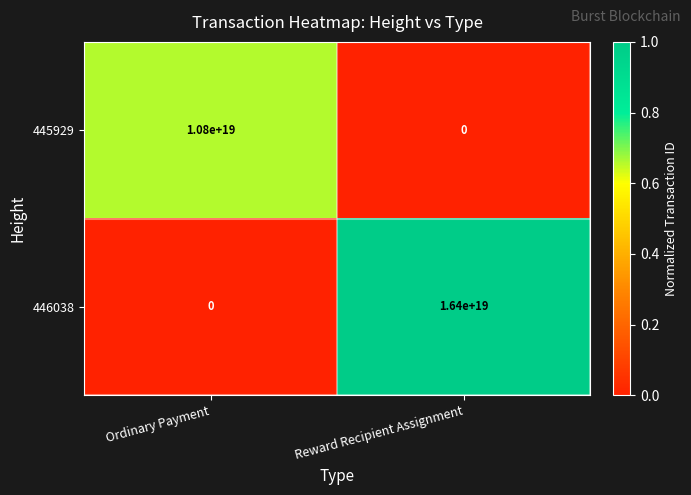

Which series has the largest total across all categories?

446038